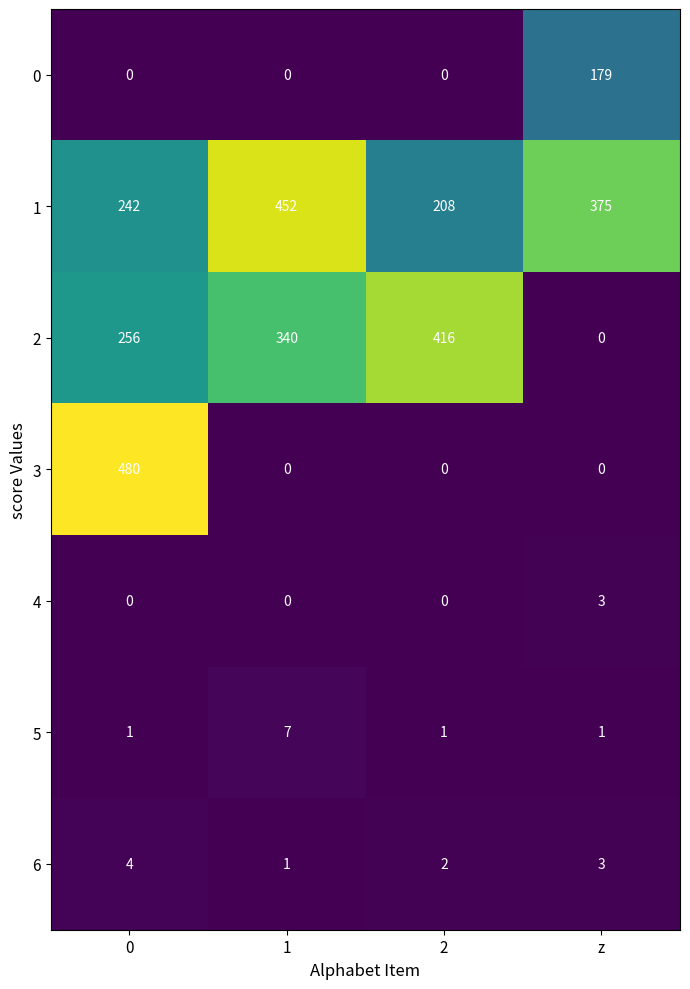

Rank the categories by 1 value from highest to lowest.

1, z, 0, 2